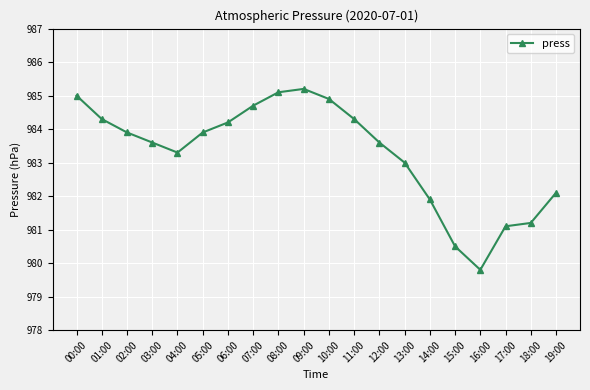

What is the value of the 18th point from the left?

981.1